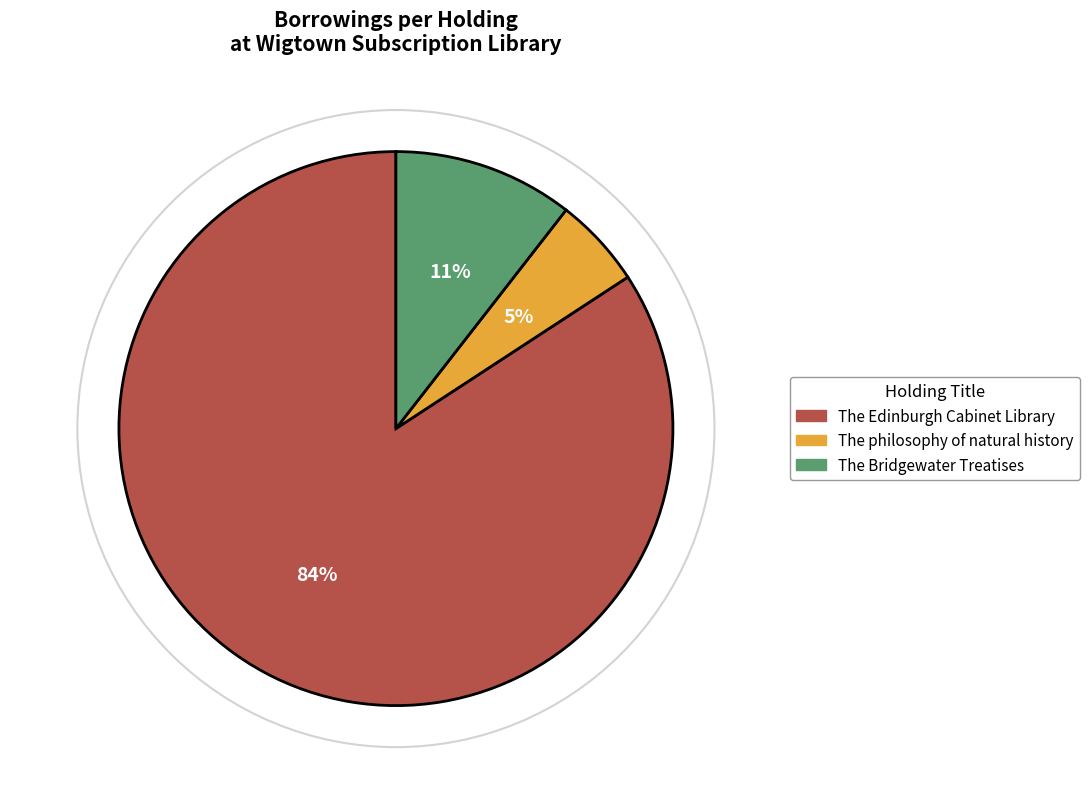

Which category has the biggest portion of the pie?

The Edinburgh Cabinet Library